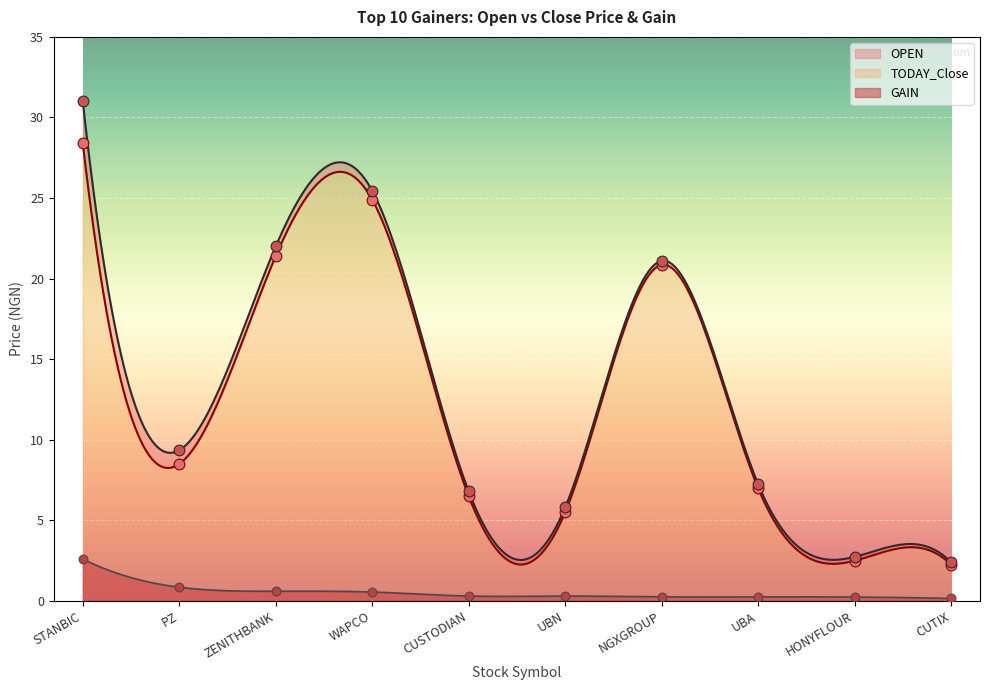

Which series contains the lowest Y value?

GAIN